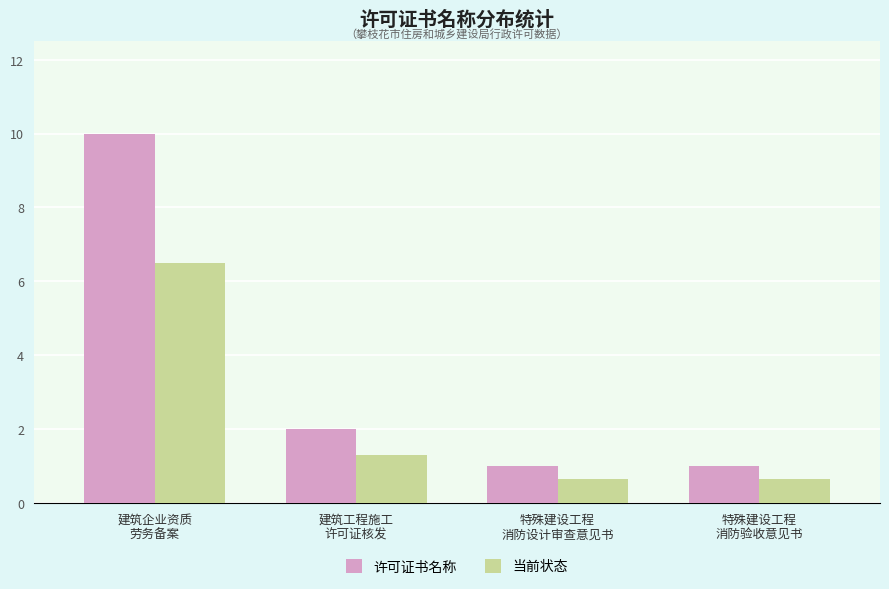

What is the difference between the highest and lowest values at 建筑企业资质
劳务备案?

3.5